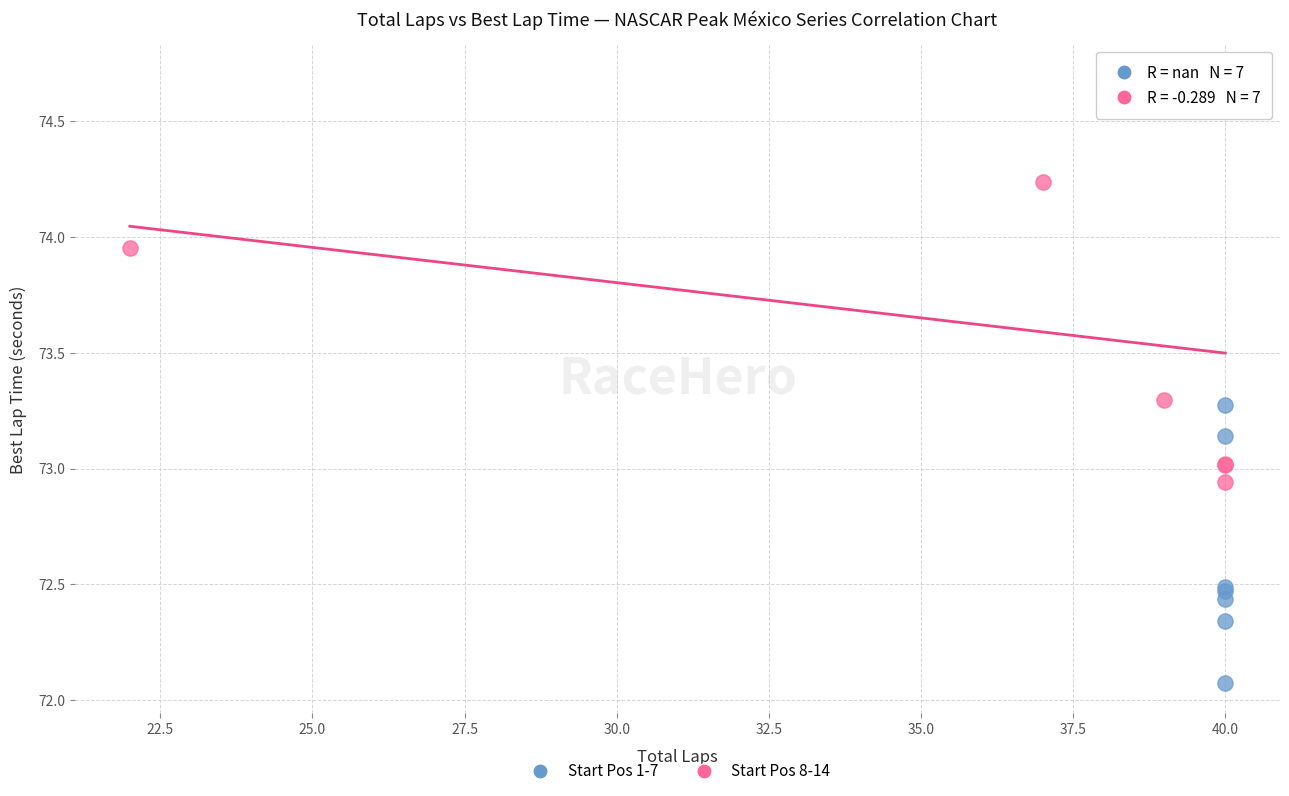

Which series contains the lowest Y value?

Start Pos 1-7